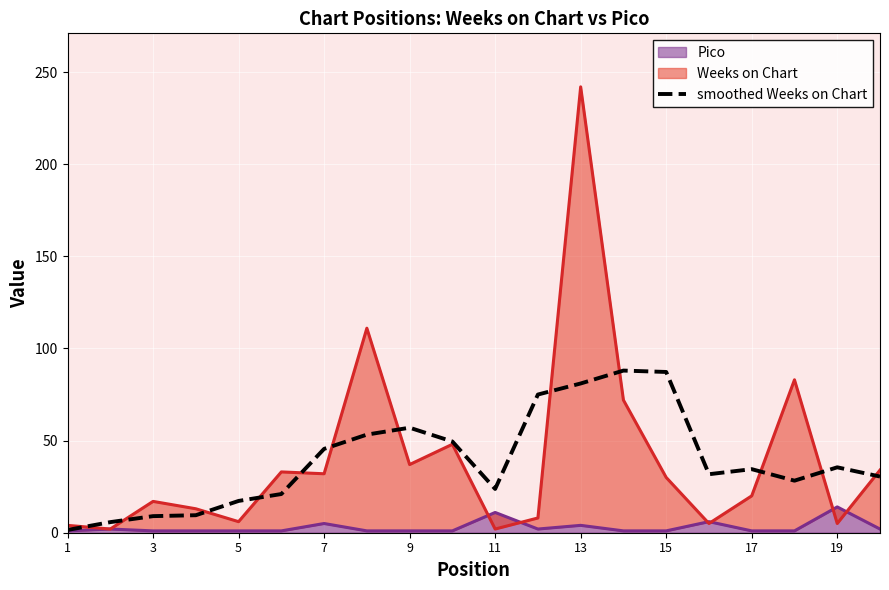

How many interior local valleys (lower than both neighbors) does the data have?

3